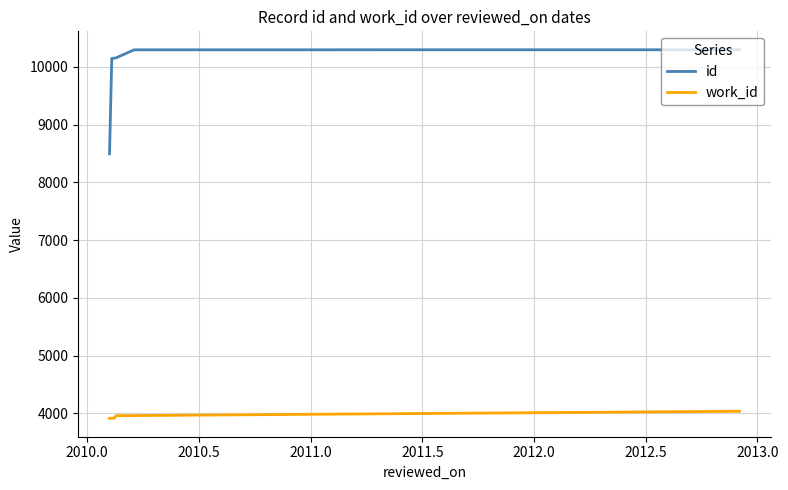

What is the difference between the maximum and second lowest values in the id series?

150